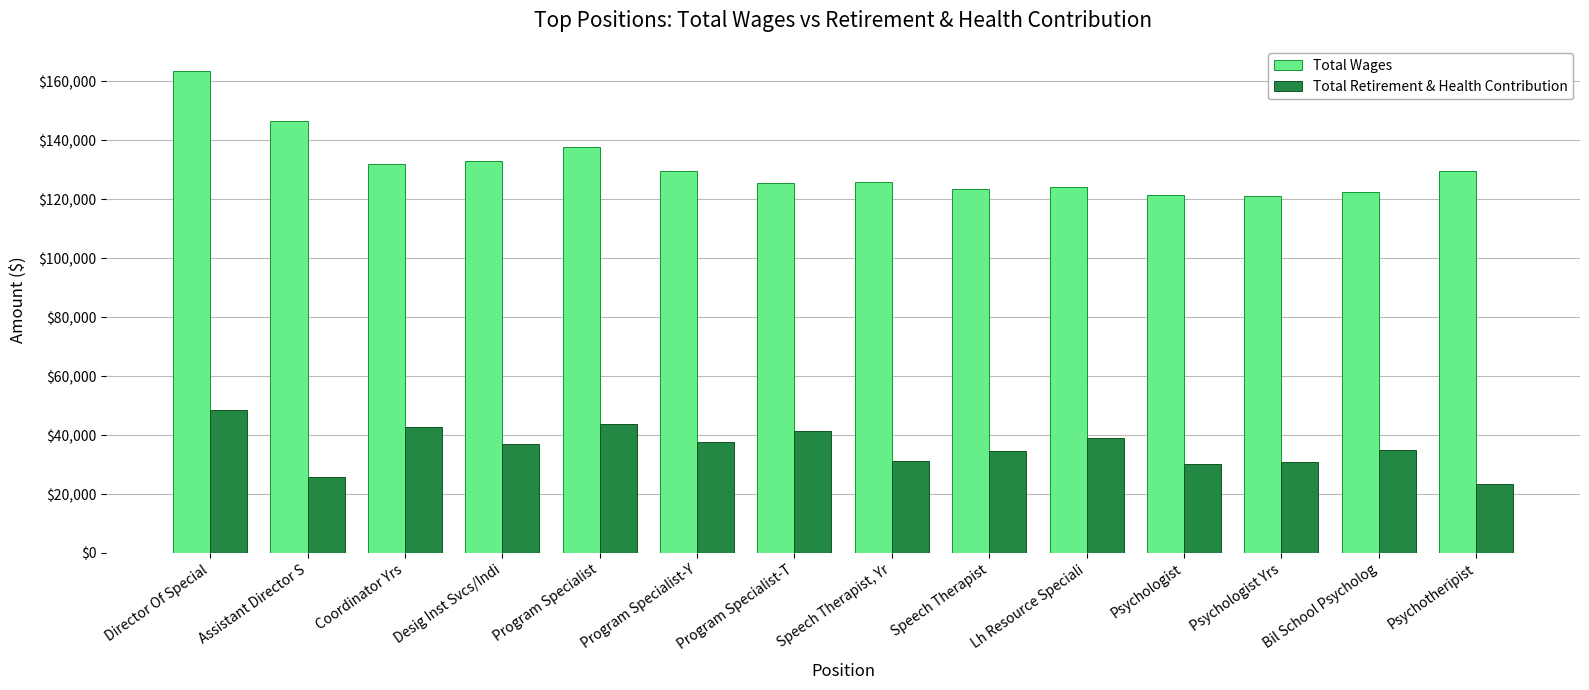

How many bars are there in total?

28